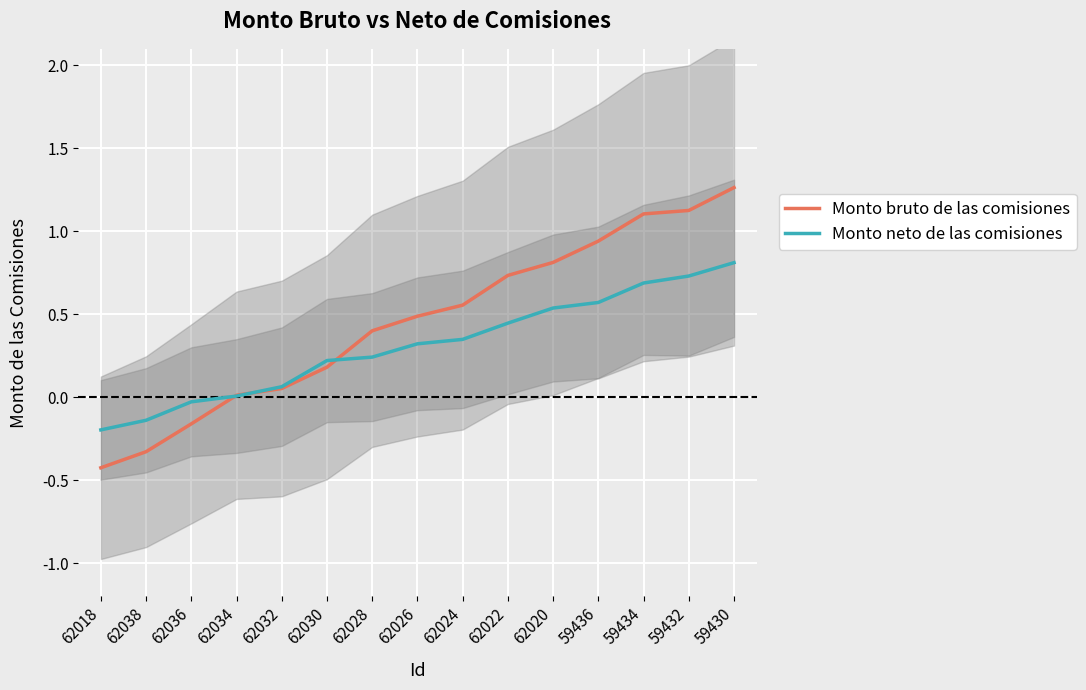

What is the label of the 2nd point from the right?

59432